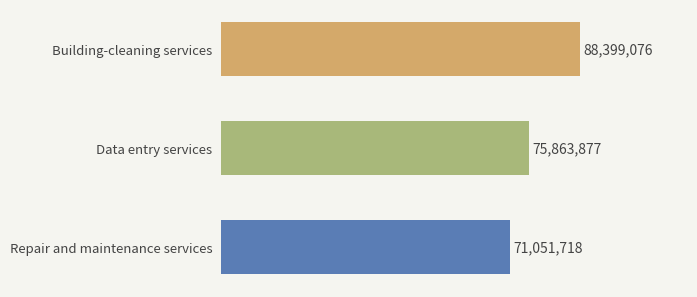

Which label corresponds to the smallest value in the chart?

Repair and maintenance services